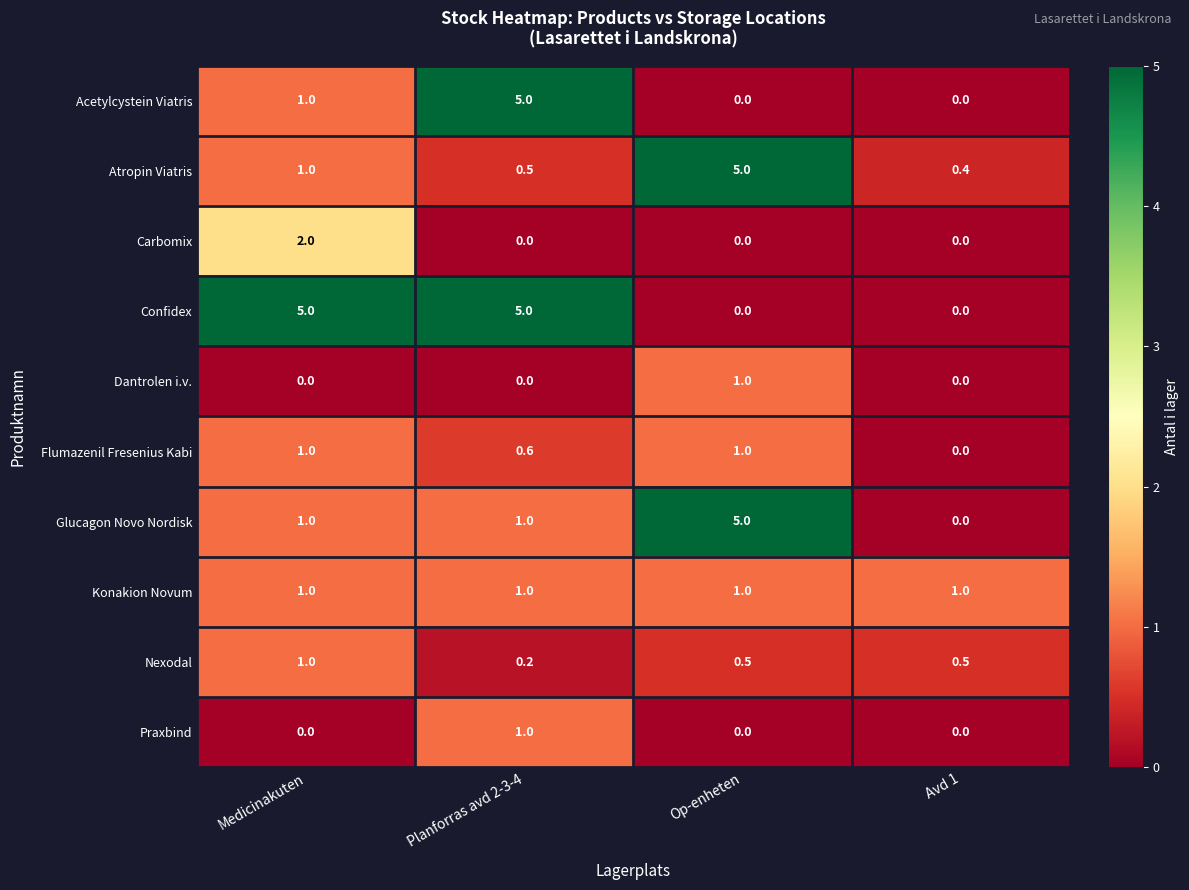

What is the highest value of the Dantrolen i.v. series?

1.0